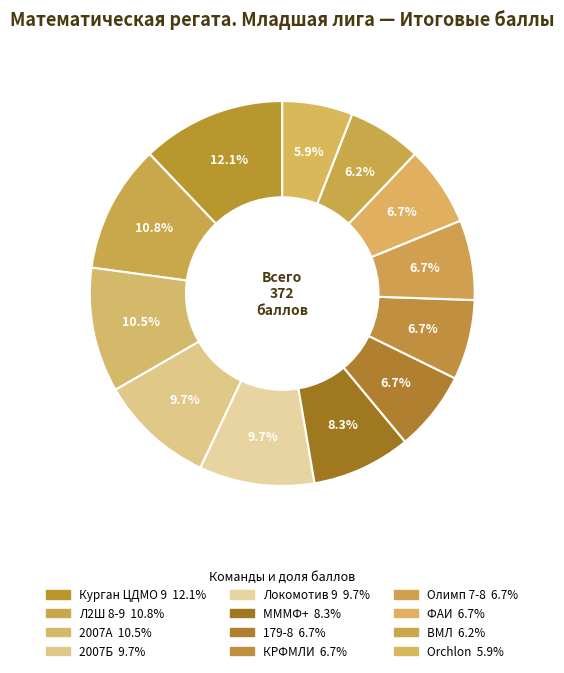

To the nearest percent, what portion does 179-8 represent?

7%